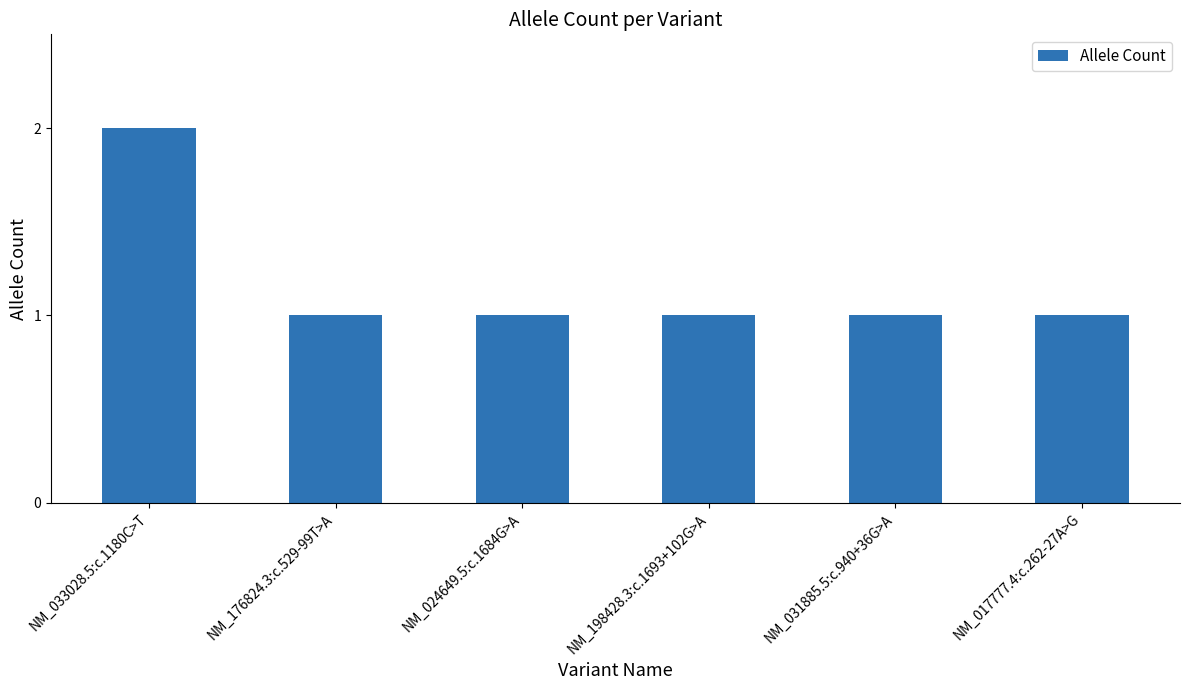

Between NM_033028.5:c.1180C>T and NM_176824.3:c.529-99T>A, which is larger?

NM_033028.5:c.1180C>T